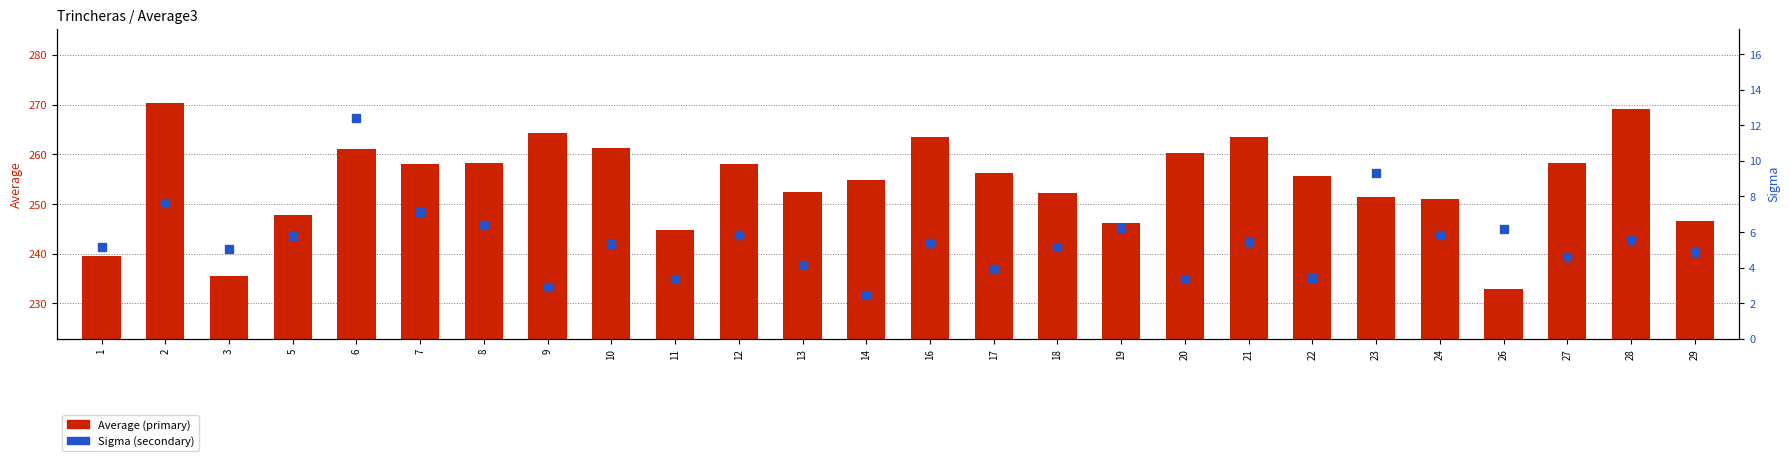

How many data points in Sigma (secondary) are less than 5?

9